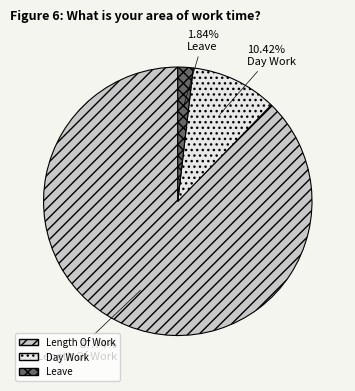

Does any single category account for the majority?

Yes